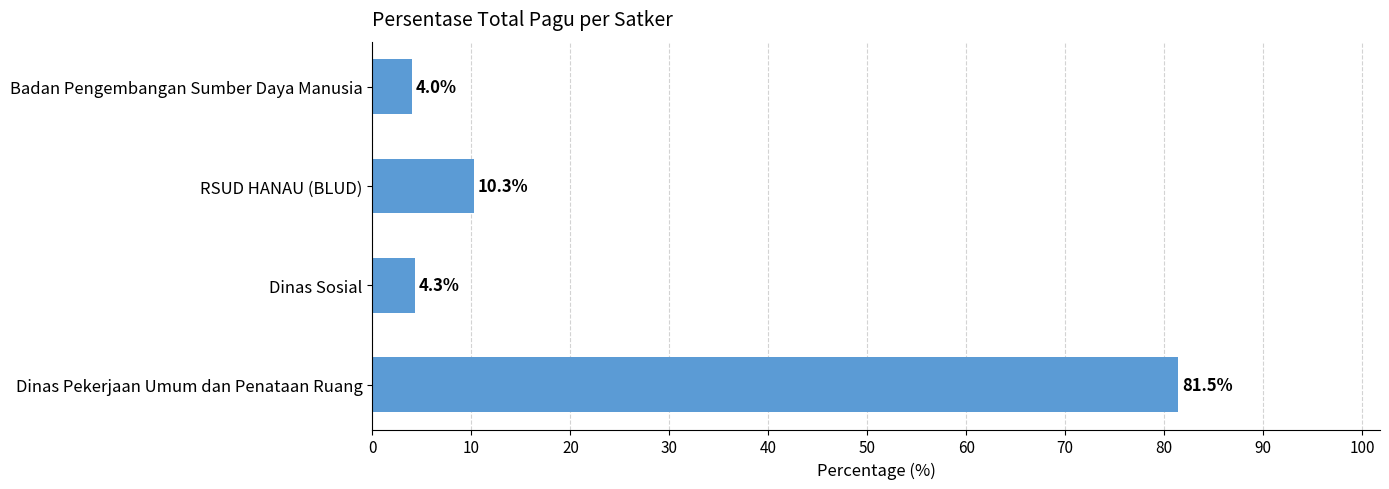

The chart shows a value of 81.5 at Dinas Pekerjaan Umum dan Penataan Ruang. True or false?

True